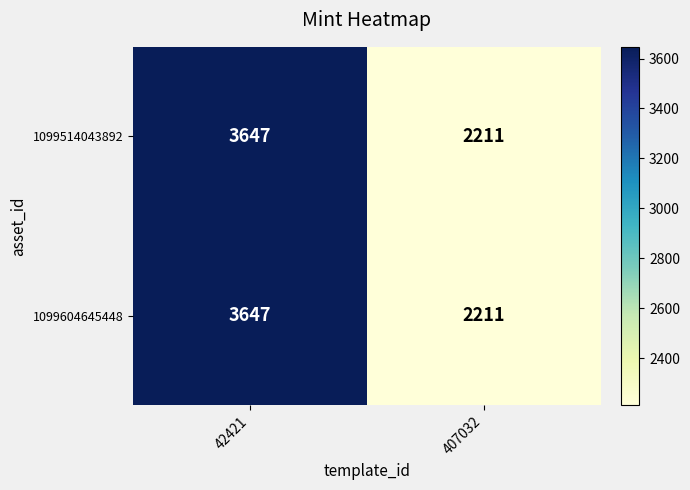

Rank the categories by 1099514043892 value from highest to lowest.

42421, 407032